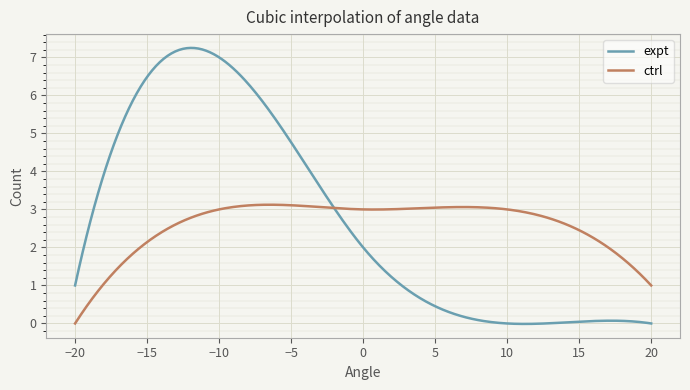

Which series has the widest spread of values?

expt